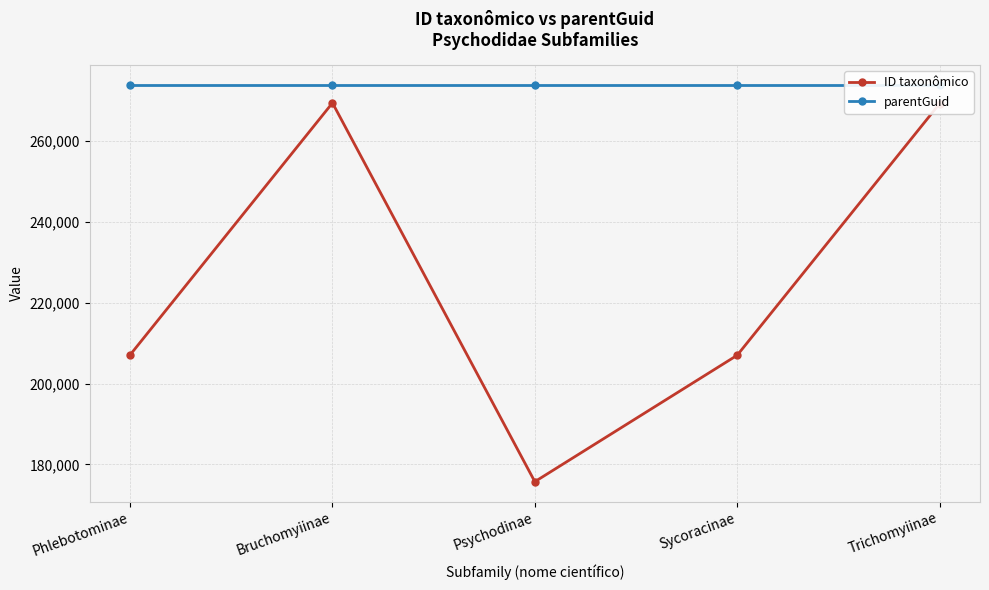

Reading left to right, transcribe all the data shown in this chart.

ID taxonômico: Phlebotominae=207104	Bruchomyiinae=269496	Psychodinae=175709	Sycoracinae=207010	Trichomyiinae=269302
parentGuid: Phlebotominae=273913	Bruchomyiinae=273913	Psychodinae=273913	Sycoracinae=273913	Trichomyiinae=273913